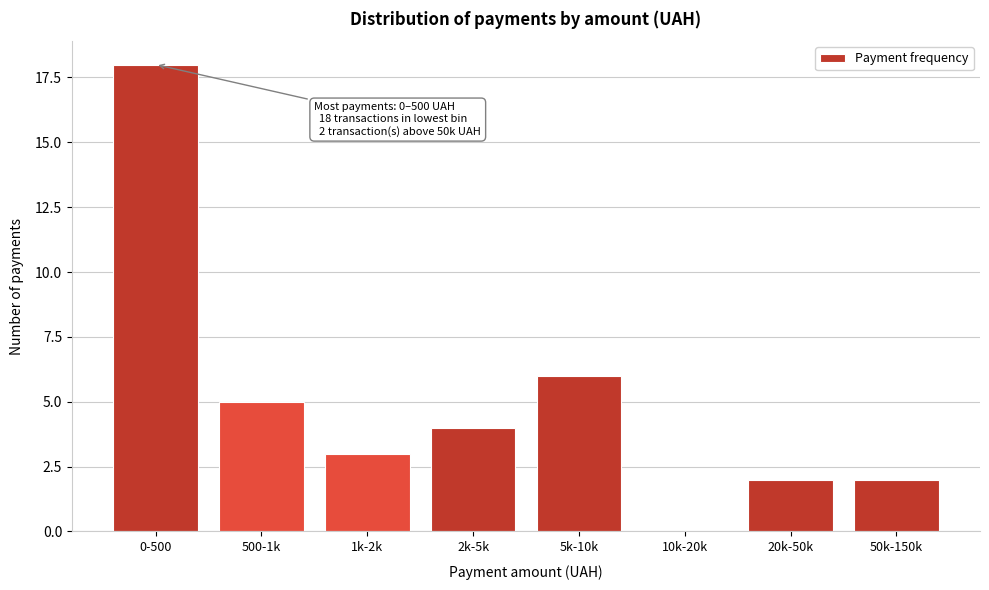

Reading left to right, transcribe all the data shown in this chart.

0-500=18	500-1k=5	1k-2k=3	2k-5k=4	5k-10k=6	10k-20k=0	20k-50k=2	50k-150k=2